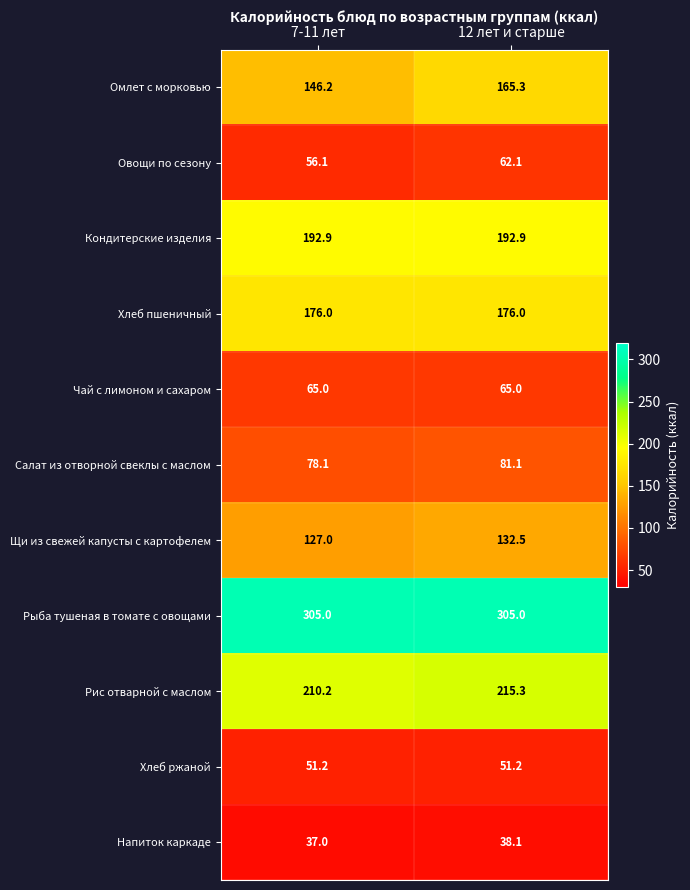

Is it true that Омлет с морковью equals 165.3 at 12 лет и старше?

True